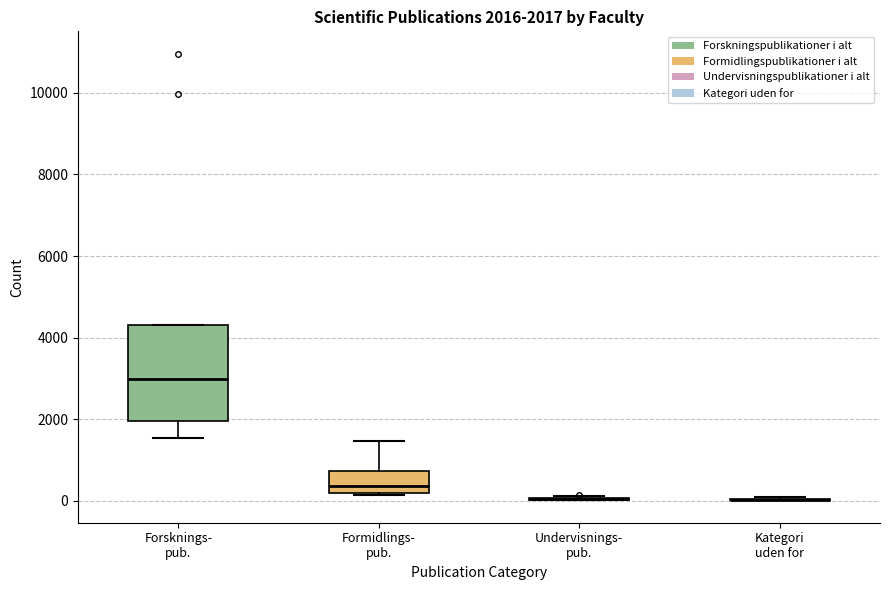

Which box is the tallest, from its lower edge to its upper edge?

Forsknings- pub.